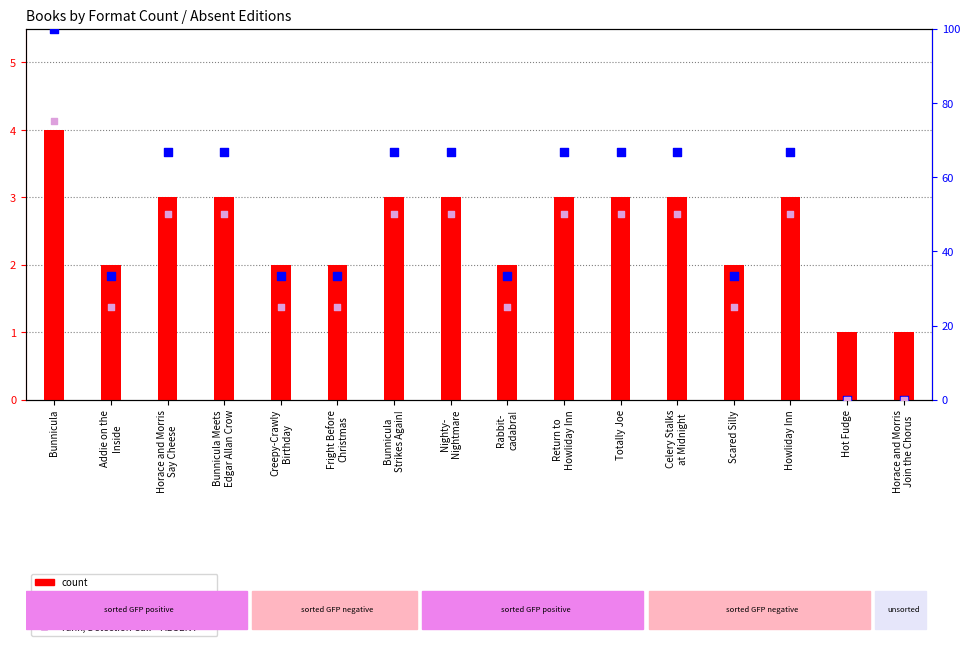

Which series reaches the maximum Y coordinate?

rank, Detection Call = ABSENT